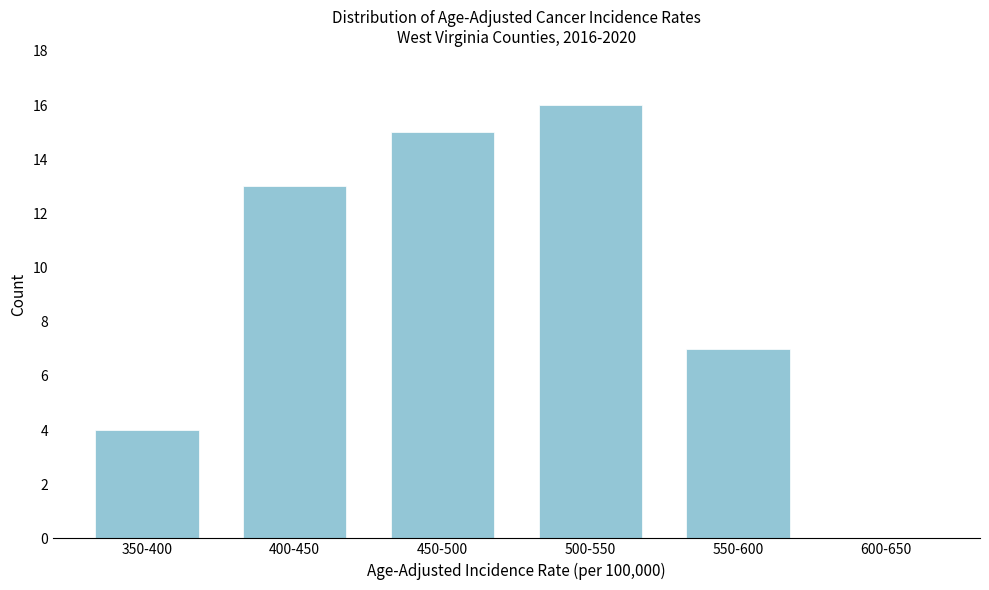

Reading left to right, extract all data points from this chart.

350-400=4	400-450=13	450-500=15	500-550=16	550-600=7	600-650=0